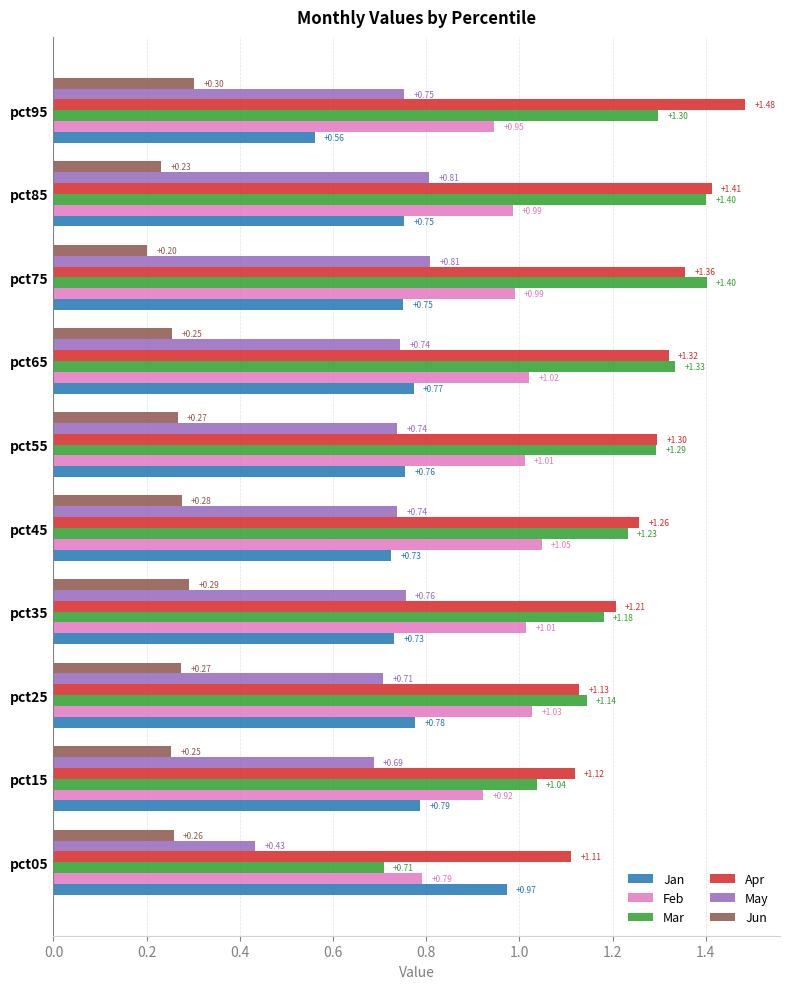

Rank the categories by Apr value from lowest to highest.

pct05, pct15, pct25, pct35, pct45, pct55, pct65, pct75, pct85, pct95